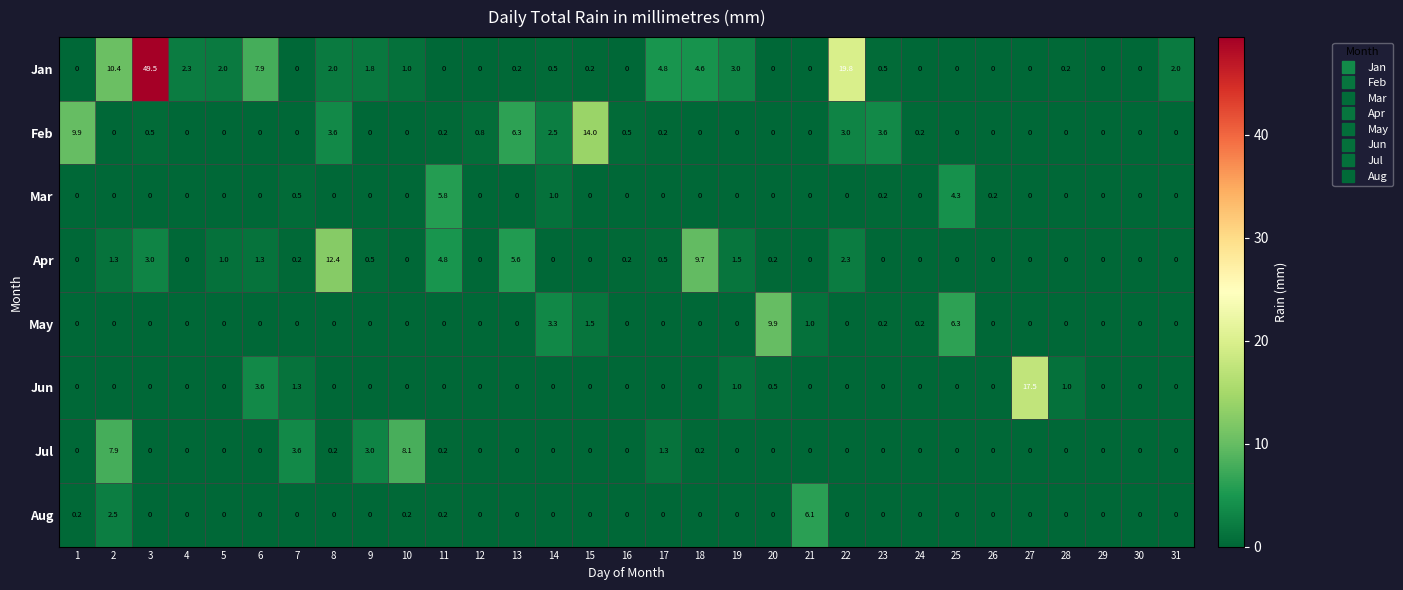

At which label is Jul closest to 4?

7